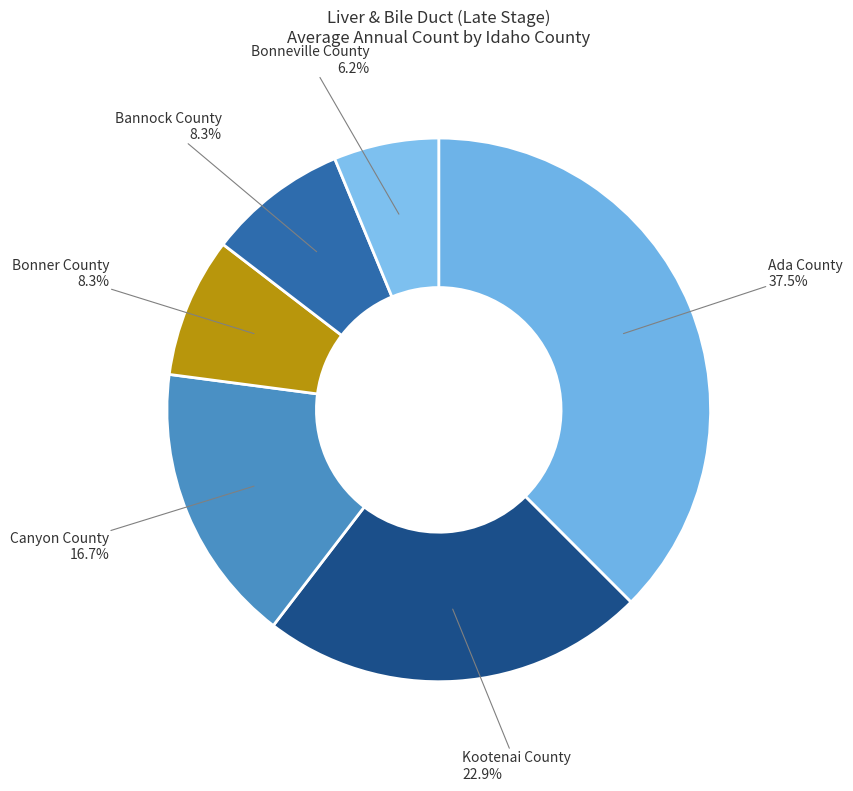

To the nearest percent, what portion does Bonner County represent?

8%